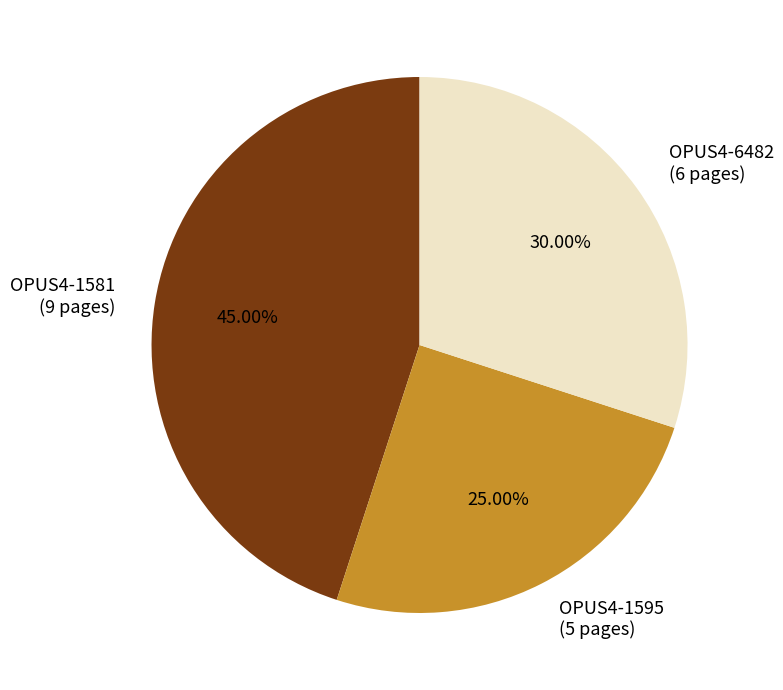

Rank the categories by value from lowest to highest.

OPUS4-1595, OPUS4-6482, OPUS4-1581